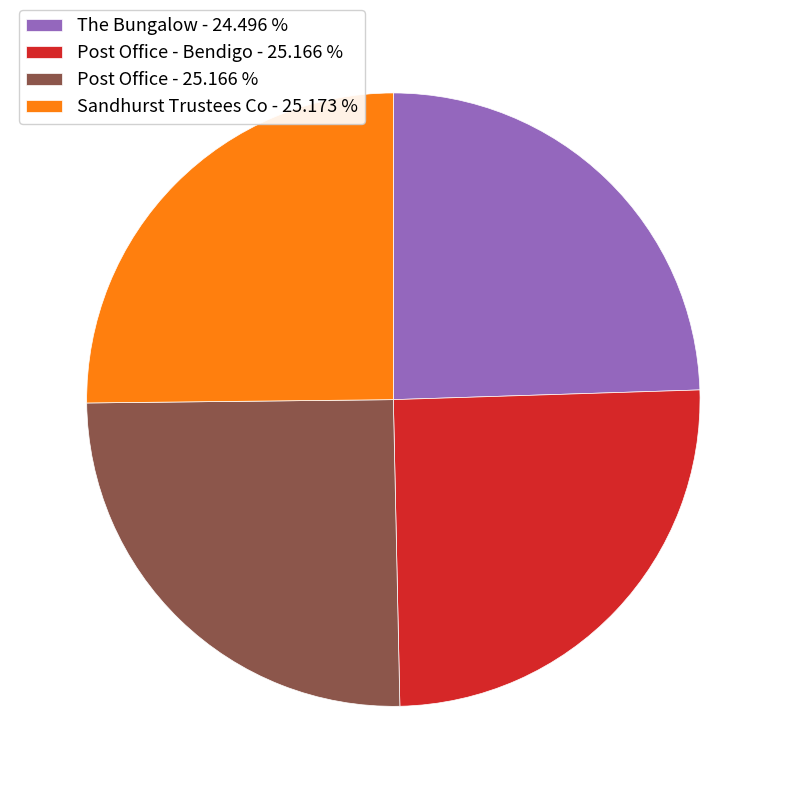

Which category has the smallest portion of the pie?

The Bungalow - 24.496 %